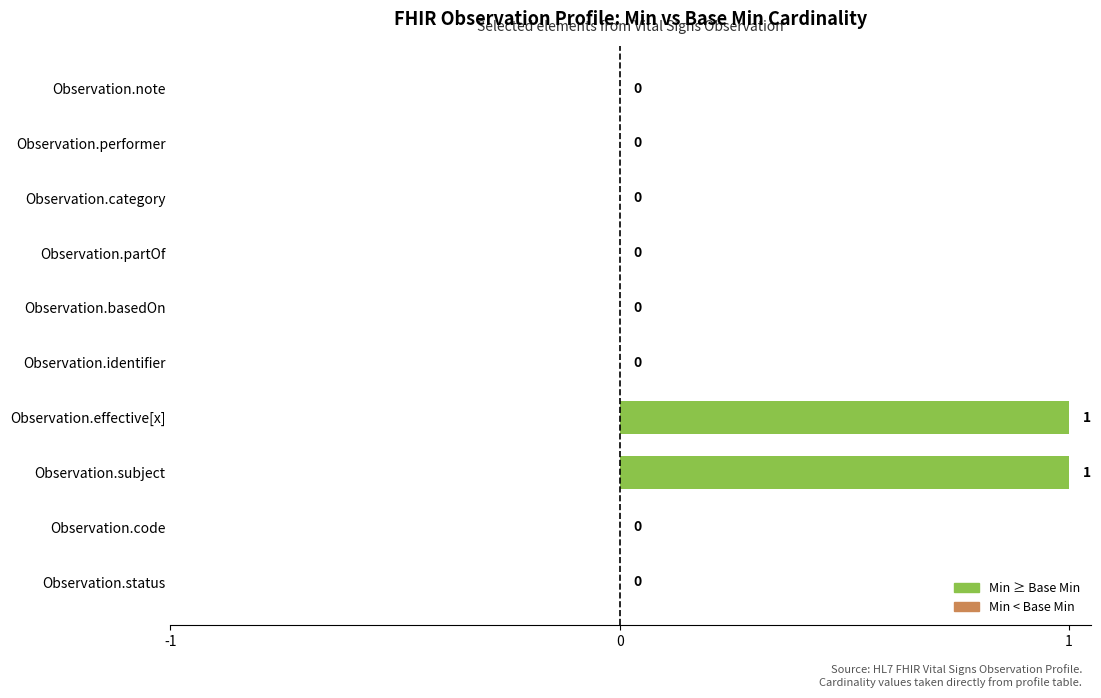

Reading bottom to top, list all the values displayed in this chart.

Observation.status=0	Observation.code=0	Observation.subject=1	Observation.effective[x]=1	Observation.identifier=0	Observation.basedOn=0	Observation.partOf=0	Observation.category=0	Observation.performer=0	Observation.note=0